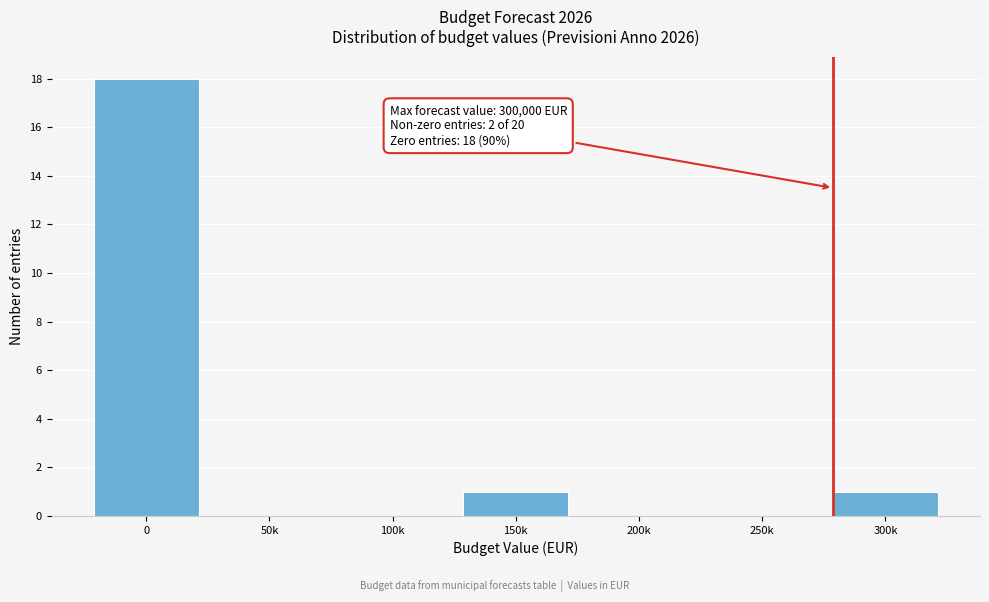

Reading left to right, extract all data points from this chart.

0=18	50k=0	100k=0	150k=1	200k=0	250k=0	300k=1